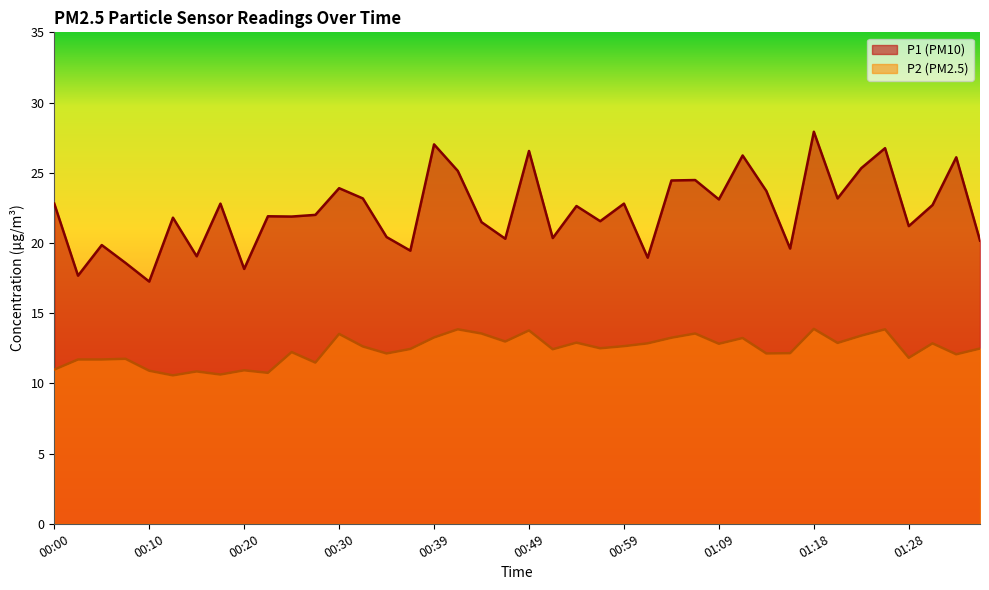

What is the average value of the P1 series?

22.3